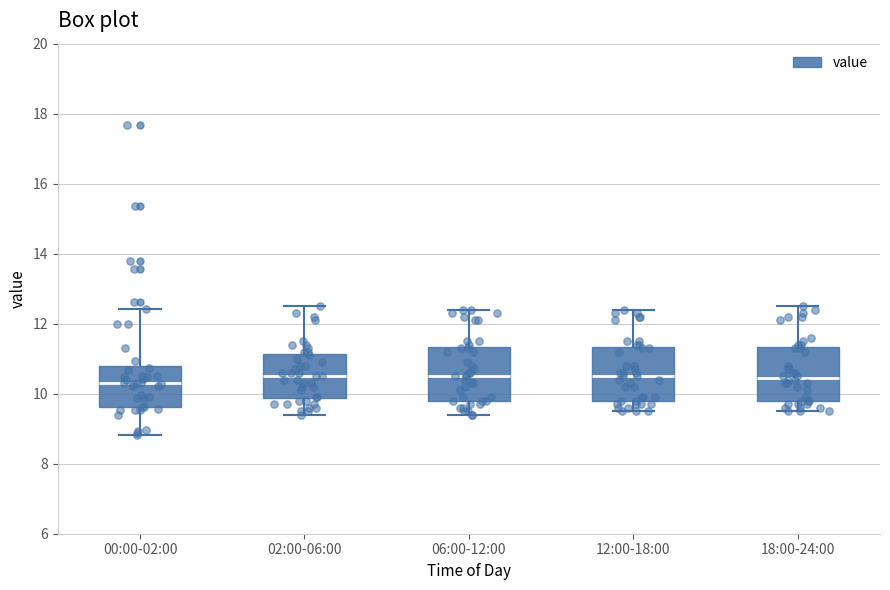

Reading left to right, transcribe this box plot: for each box, give where its median line is, the range the box spans, and where its two whiskers end, as read against the y-axis. The values are not printed on the chart, so give them approximately, as read against the axis.

00:00-02:00: median 10.4, box 9.6 to 10.8, whiskers 8.8 to 12.4
02:00-06:00: median 10.6, box 9.8 to 11.2, whiskers 9.4 to 12.6
06:00-12:00: median 10.6, box 9.8 to 11.4, whiskers 9.4 to 12.4
12:00-18:00: median 10.6, box 9.8 to 11.4, whiskers 9.6 to 12.4
18:00-24:00: median 10.4, box 9.8 to 11.4, whiskers 9.6 to 12.6